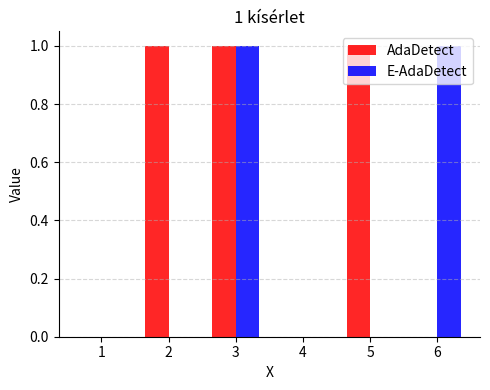

How many E-AdaDetect values are between 0 and 1?

6